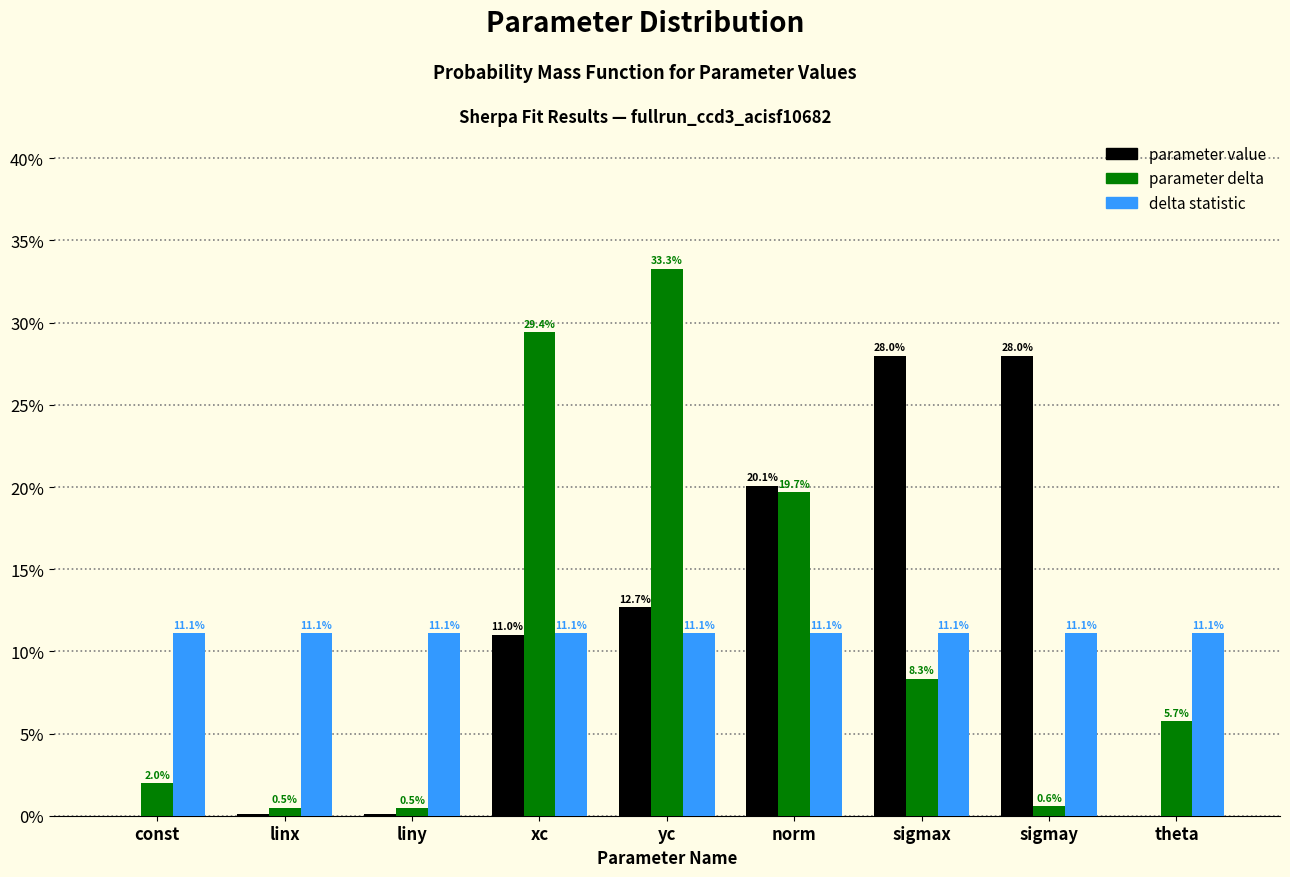

Does the chart contain stacked bars?

No